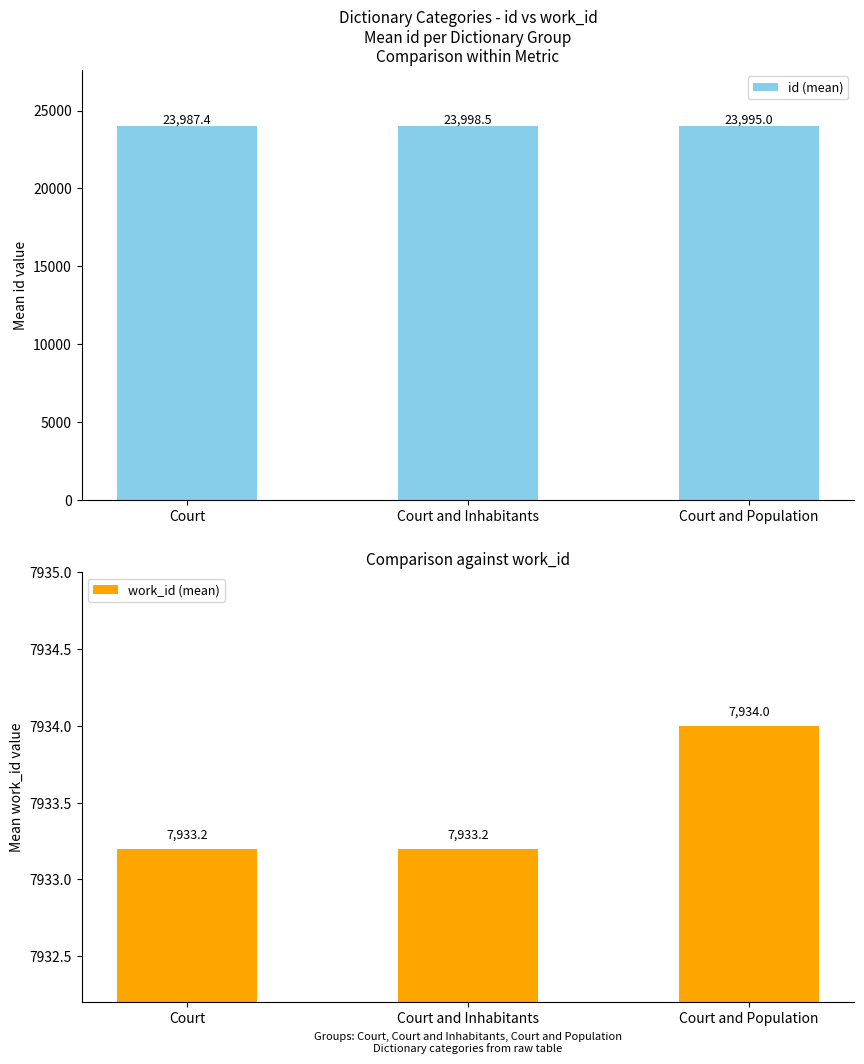

How many groups of bars are there?

3